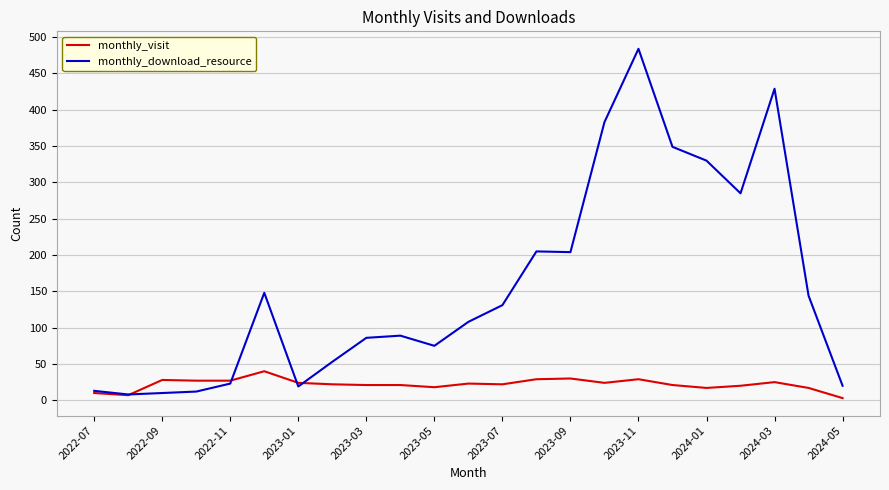

What is the maximum value for monthly_download_resource?

484